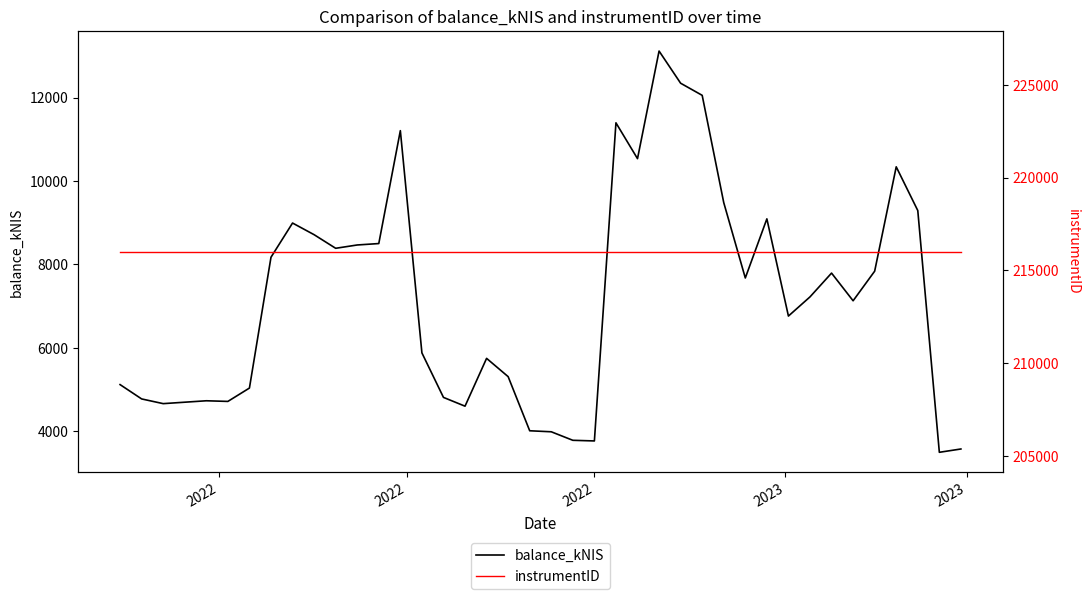

What is the lowest value of the balance_kNIS series?

3499.1